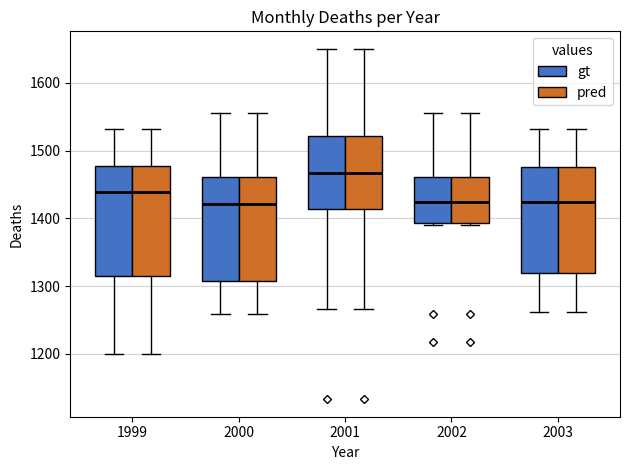

Reading left to right, transcribe this box plot: for each box, give where its median line is, the range the box spans, and where its two whiskers end, as read against the y-axis. The values are not printed on the chart, so give them approximately, as read against the axis.

1999 (gt): median 1440, box 1320 to 1480, whiskers 1200 to 1530
1999 (pred): median 1440, box 1320 to 1480, whiskers 1200 to 1530
2000 (gt): median 1420, box 1310 to 1460, whiskers 1260 to 1560
2000 (pred): median 1420, box 1310 to 1460, whiskers 1260 to 1560
2001 (gt): median 1470, box 1410 to 1520, whiskers 1270 to 1650
2001 (pred): median 1470, box 1410 to 1520, whiskers 1270 to 1650
2002 (gt): median 1420, box 1390 to 1460, whiskers 1390 (just below the box's lower edge) to 1560
2002 (pred): median 1420, box 1390 to 1460, whiskers 1390 (just below the box's lower edge) to 1560
2003 (gt): median 1420, box 1320 to 1480, whiskers 1260 to 1530
2003 (pred): median 1420, box 1320 to 1480, whiskers 1260 to 1530